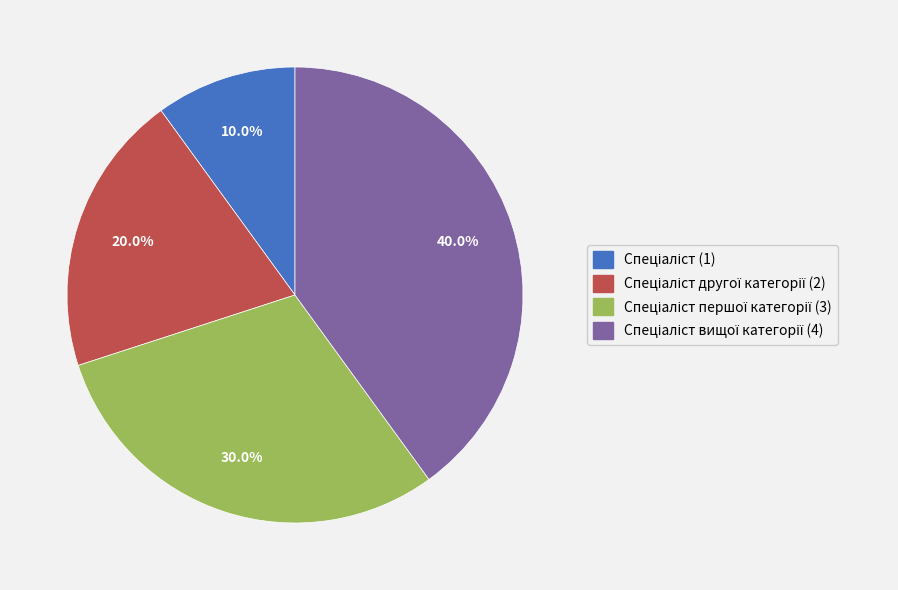

Does any single category account for the majority?

No